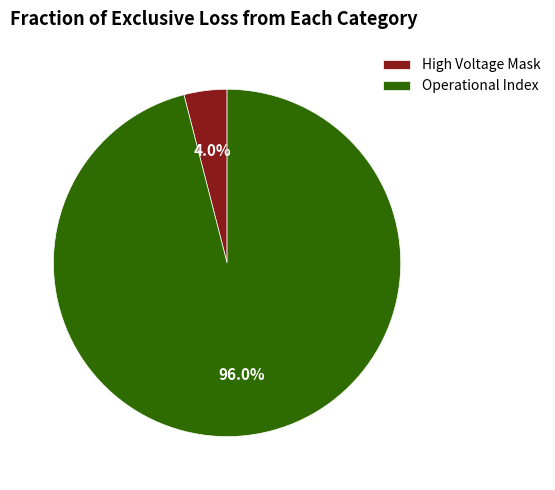

Approximately how many times larger is the value at Operational Index compared to High Voltage Mask?

24.0